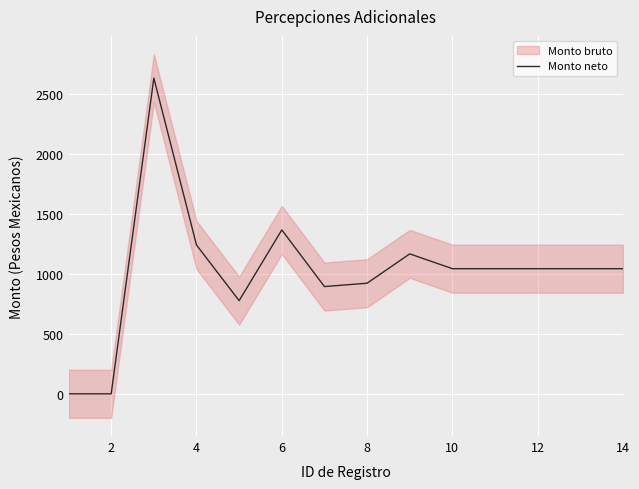

How many values exceed 1041?

9